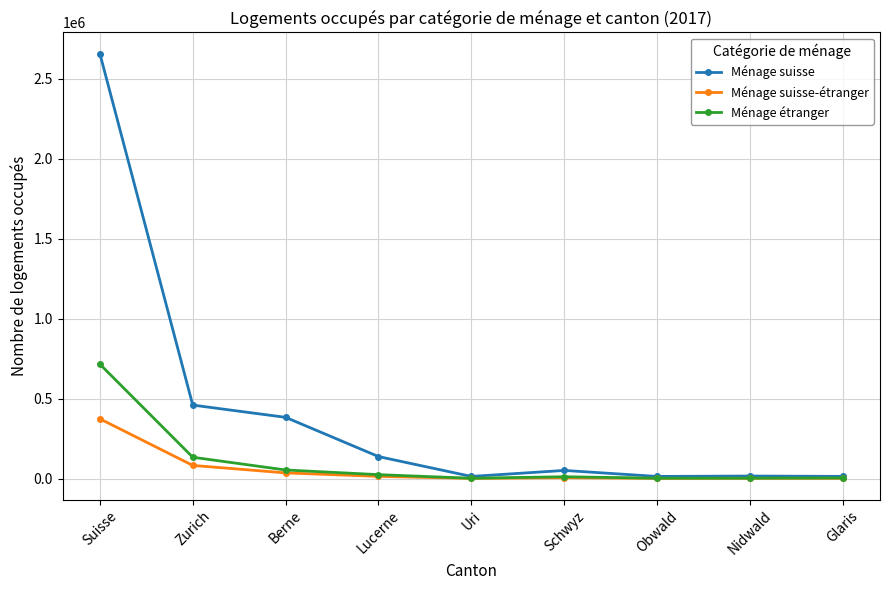

Which series has the widest spread of values?

Ménage suisse